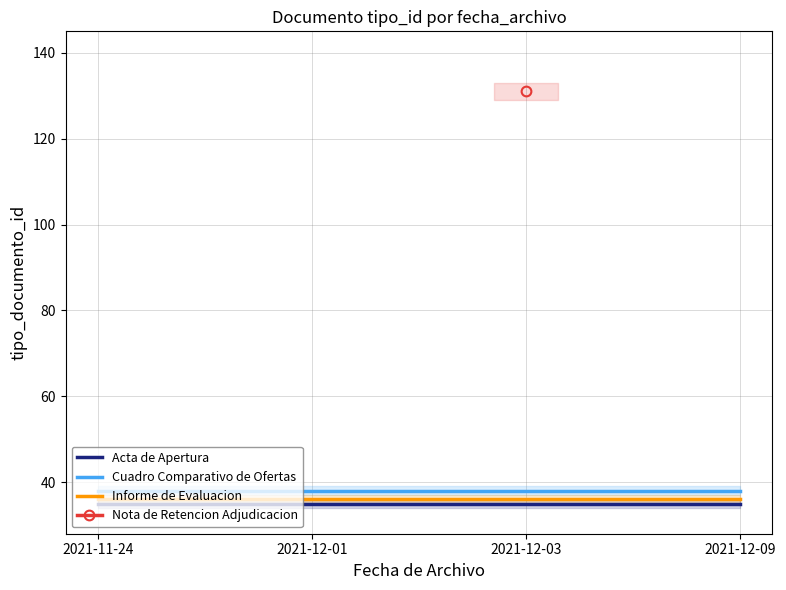

Which series has the widest spread of values?

Acta de Apertura